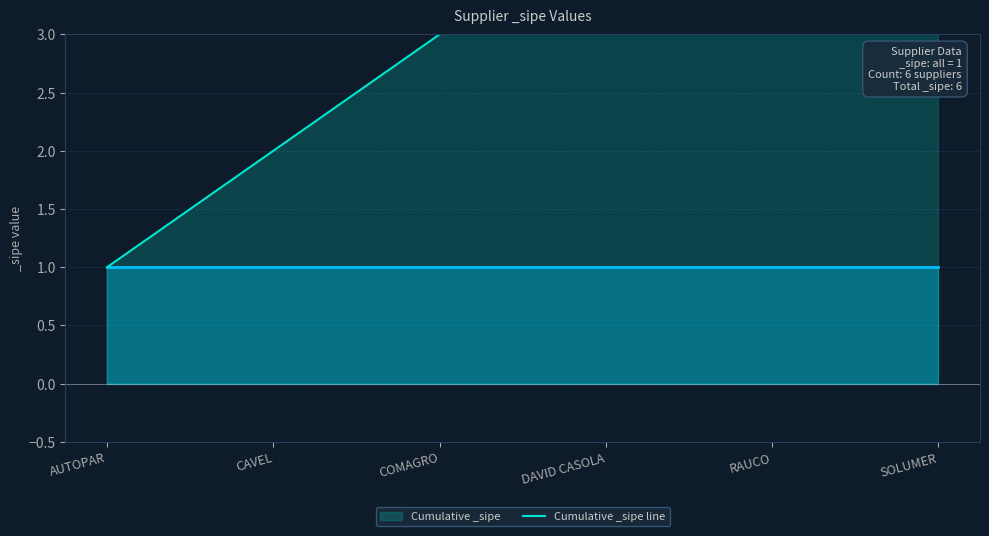

List the labels in order of value, smallest first.

AUTOPAR, CAVEL, COMAGRO, DAVID CASOLA, RAUCO, SOLUMER